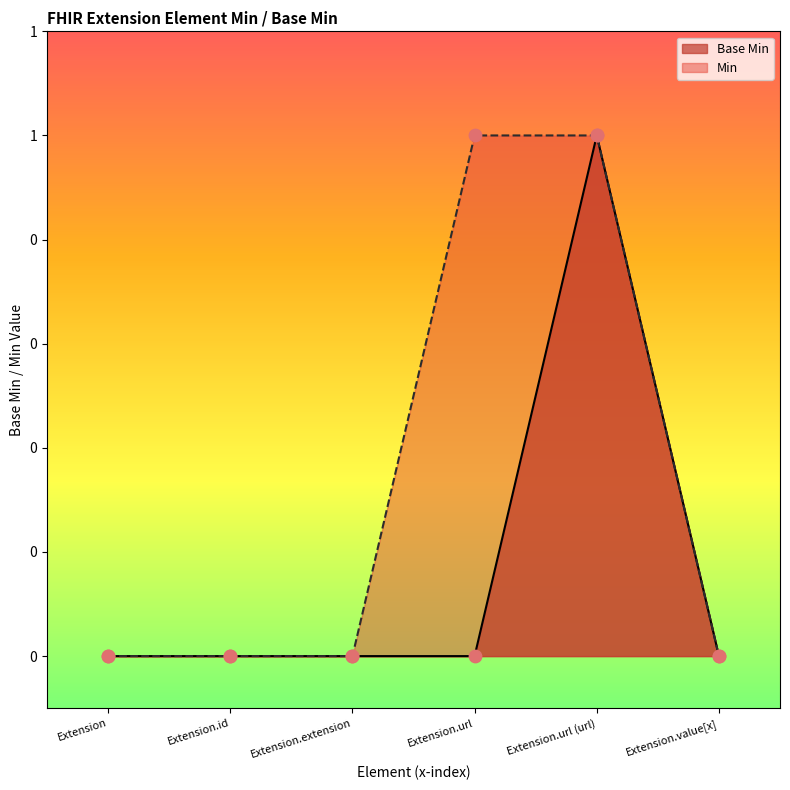

Between Extension.url and Extension.id, which is larger?

Extension.url